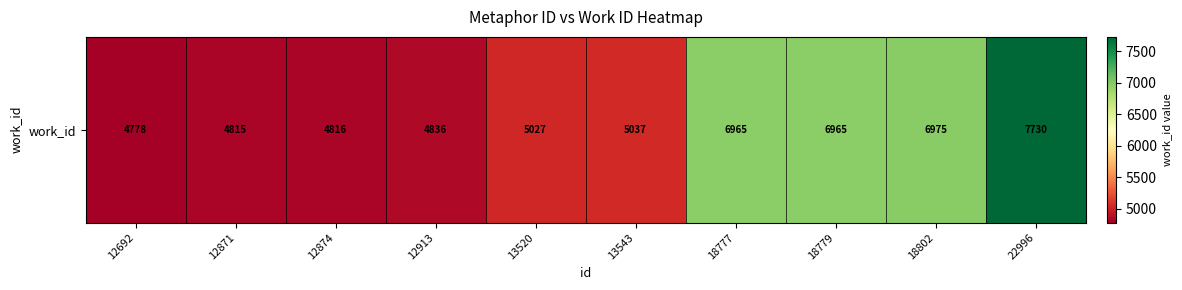

Reading left to right, list all the values displayed in this chart.

12692=4778	12871=4815	12874=4816	12913=4836	13520=5027	13543=5037	18777=6965	18779=6965	18802=6975	22996=7730